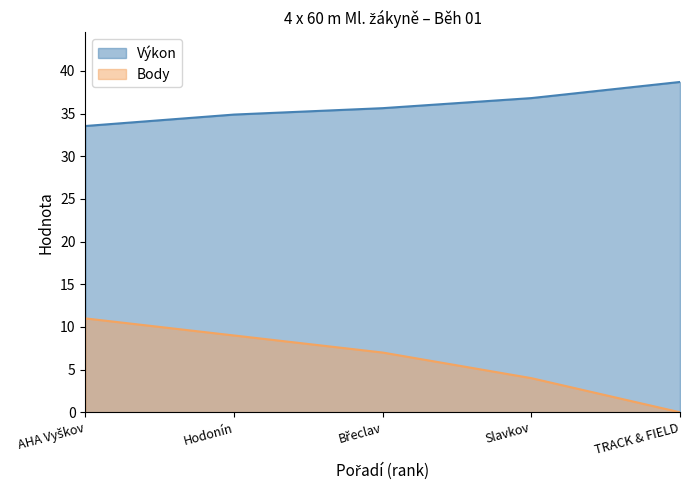

Reading right to left, list all the values displayed in this chart.

Pořadí: TRACK & FIELD=38.7	Slavkov=36.8	Břeclav=35.6	Hodonín=34.9	AHA Vyškov=33.5
Výkon: TRACK & FIELD=0.0	Slavkov=4.0	Břeclav=7.0	Hodonín=9.0	AHA Vyškov=11.0